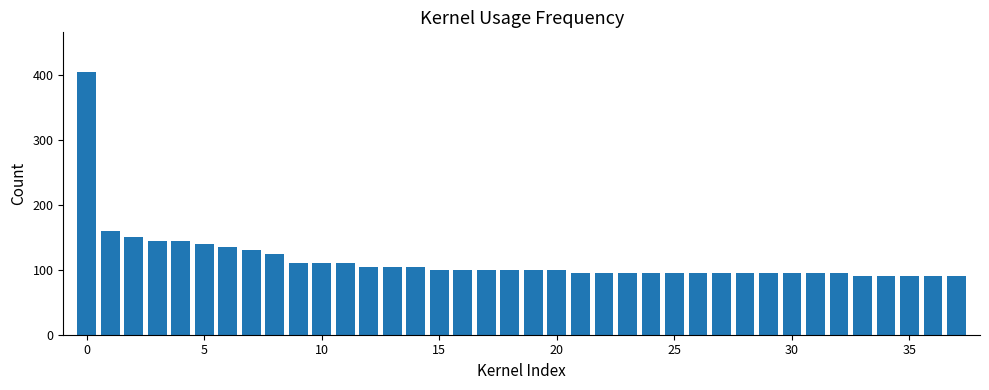

What is the value of the 4th bar from the left?

145